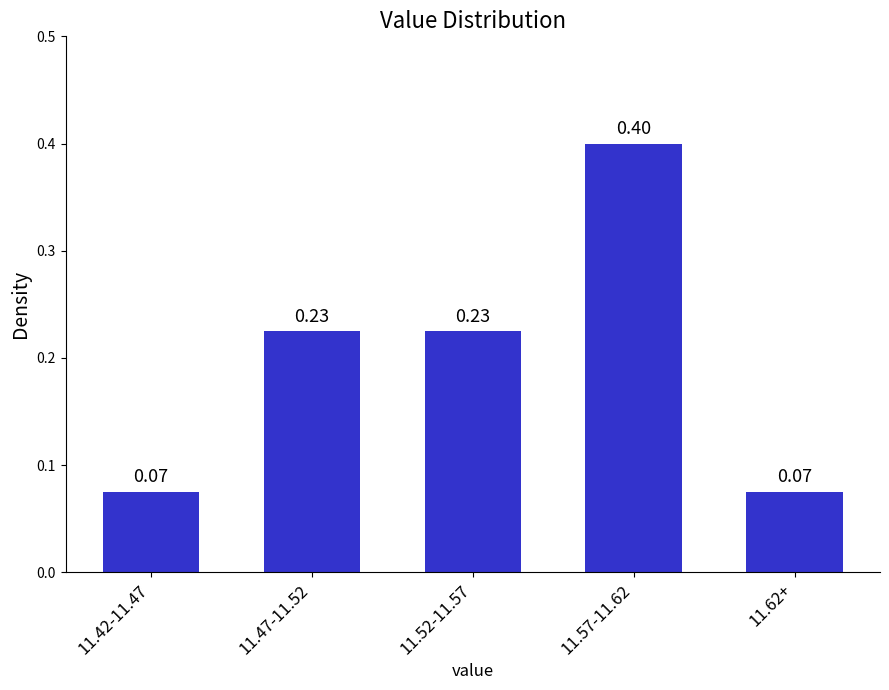

What is the difference between the maximum and minimum values?

0.3